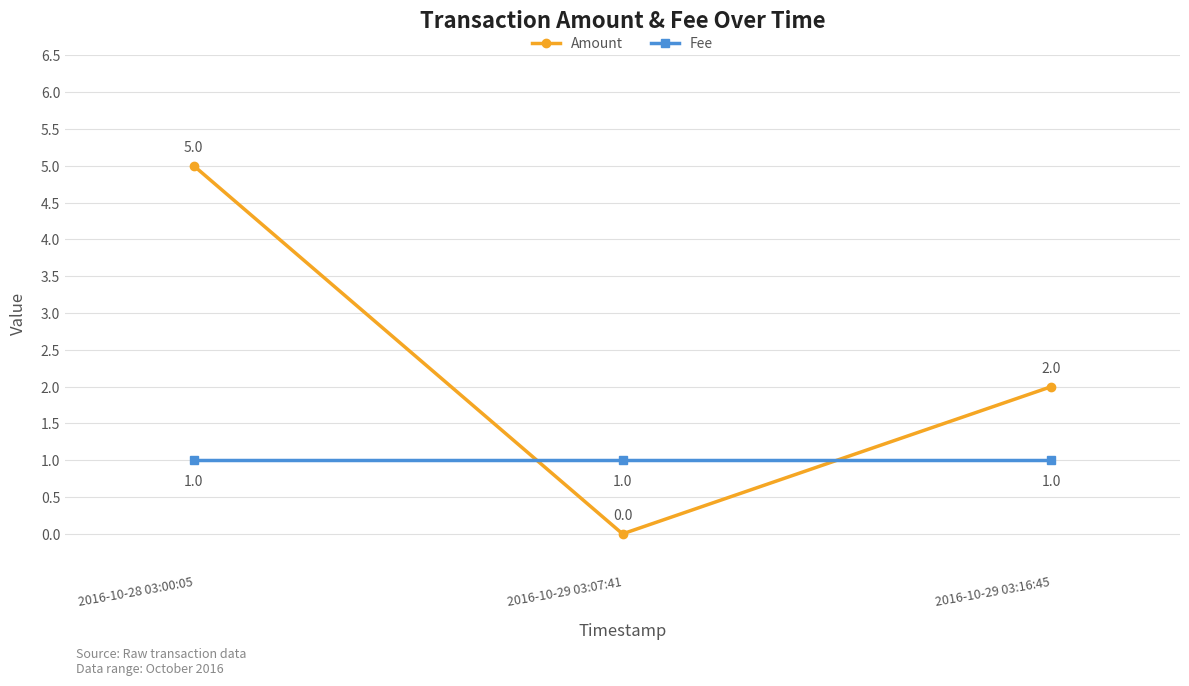

The value of Amount at 2016-10-29 03:16:45 is 1. True or false?

False